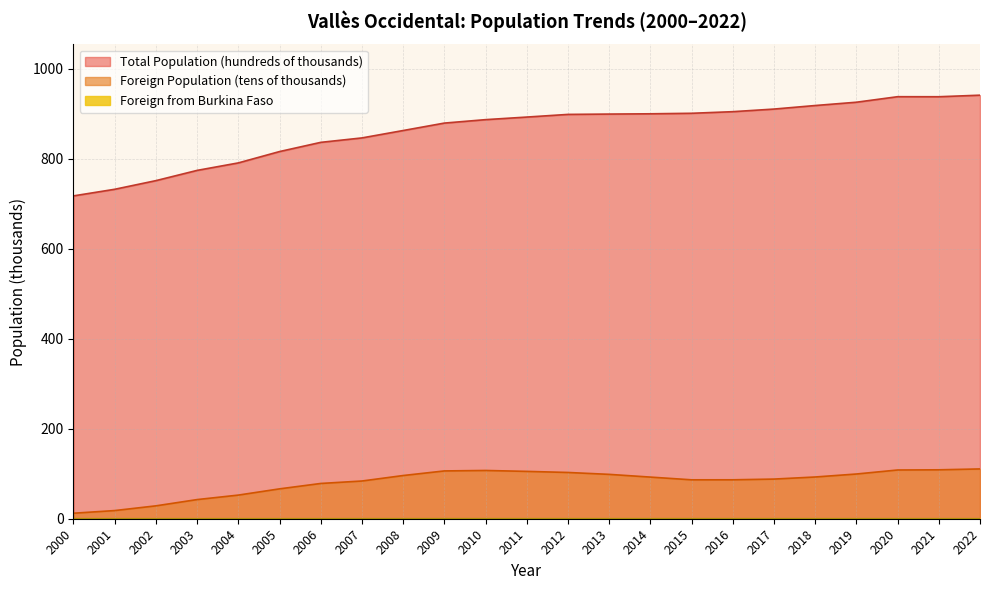

How many distinct data groups are displayed?

3